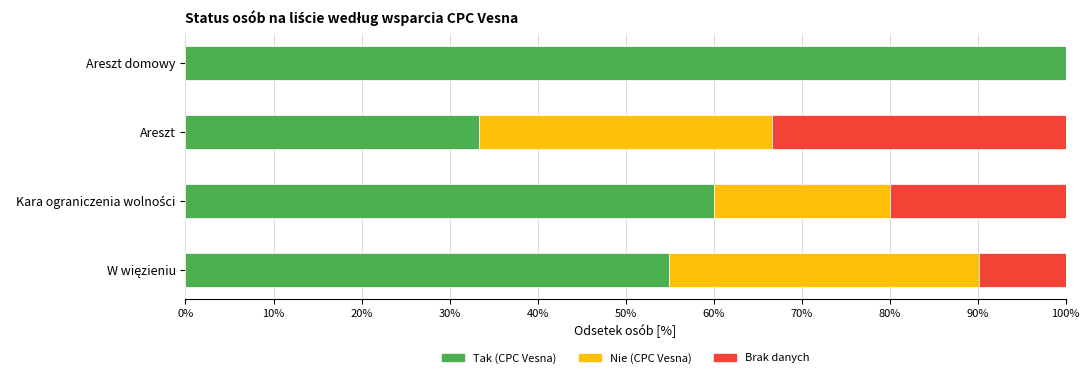

How many series are shown in this chart?

3